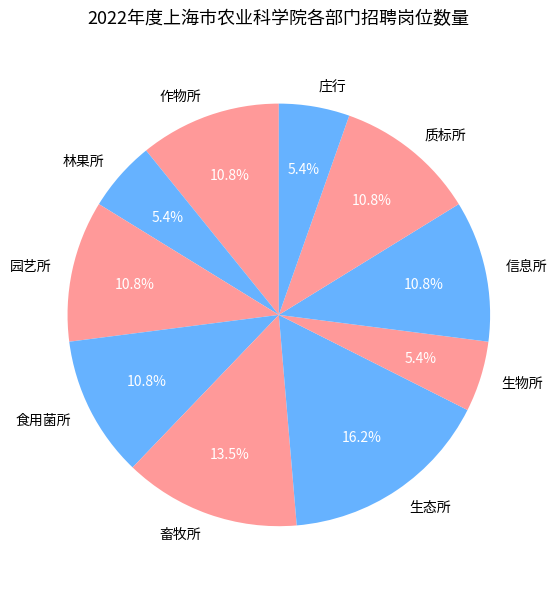

Is it true that 生物所 is 5% of the pie?

True